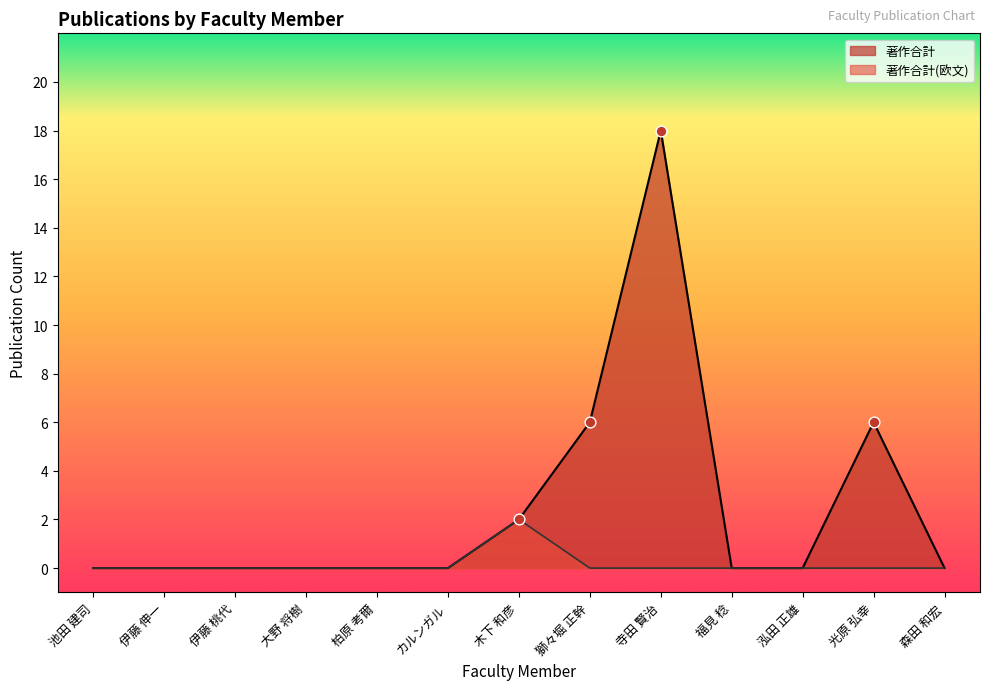

Which series contains the lowest Y value?

著作合計